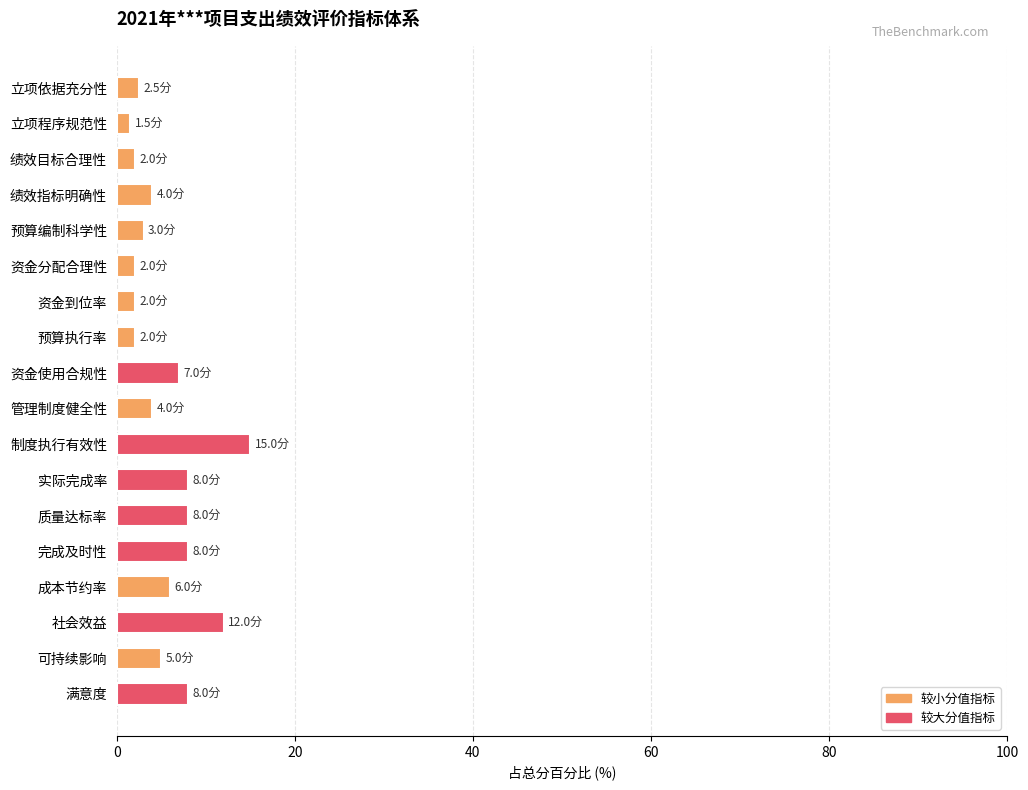

What is the label of the 2nd bar from the top?

立项程序规范性